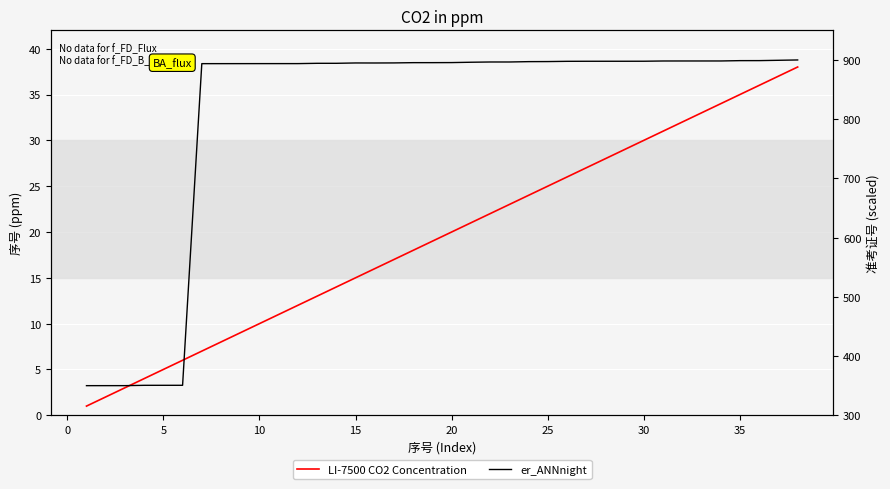

In er_ANNnight, how many points are higher than both neighbors (excluding endpoints)?

1